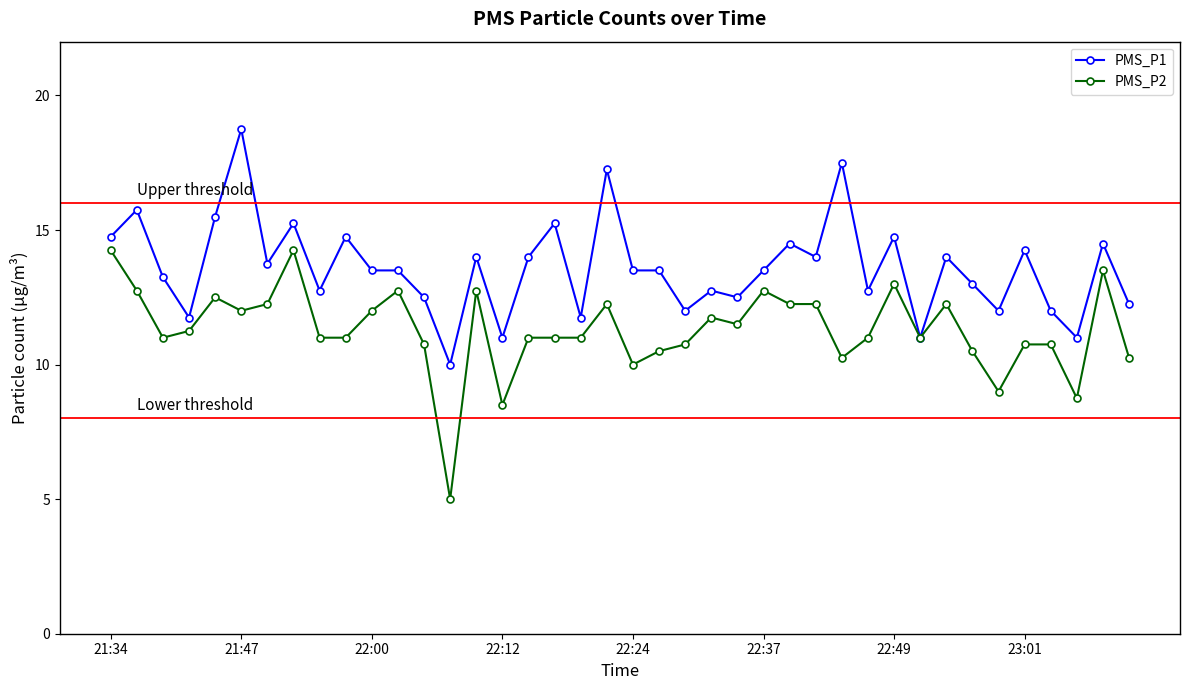

True or false: PMS_P2 has more than 1 interior local peaks.

True